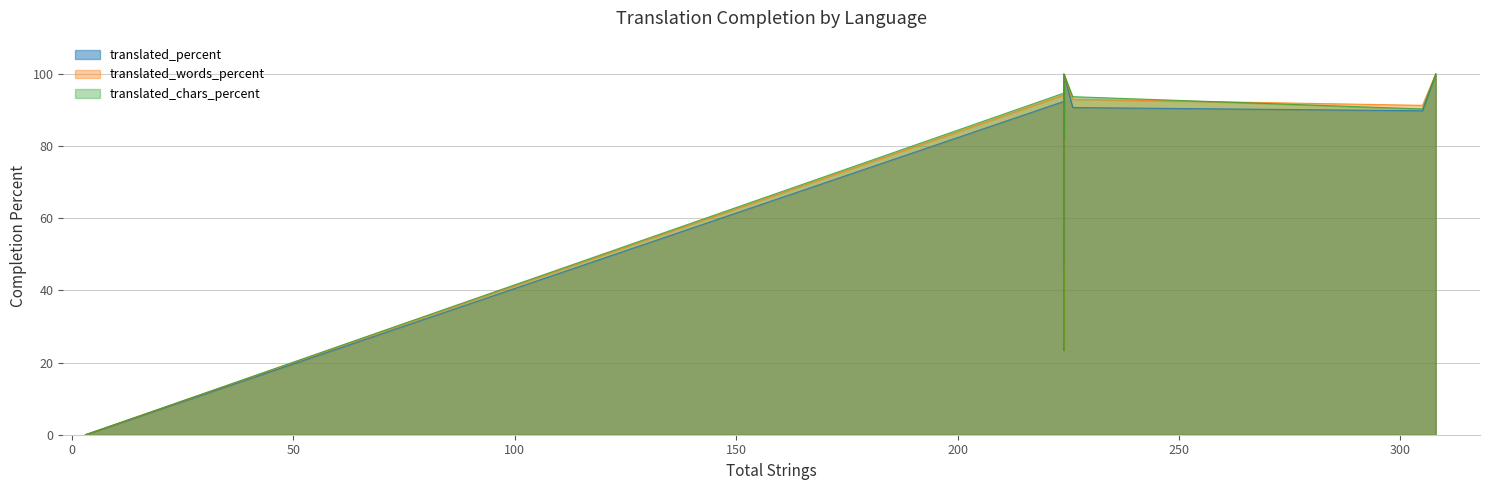

Reading left to right, transcribe all the data shown in this chart.

translated_percent: Arabic=92.4	Basque=94.1	Belarusian=0.0	Bulgarian=81.6	Catalan=92.4	Chinese (Simplified)=97.3	Chinese (Traditional)=90.7	Croatian=97.3	Czech=95.5	Danish=81.6	Dutch=95.5	English=100.0	Esperanto=85.7	Estonian=95.0	Finnish=95.0	French=97.3	French (Belgium)=0.0	Georgian=47.3	German=100.0	Greek=89.8
translated_words_percent: Arabic=94.2	Basque=96.1	Belarusian=0.0	Bulgarian=80.6	Catalan=94.2	Chinese (Simplified)=97.5	Chinese (Traditional)=93.0	Croatian=98.0	Czech=96.4	Danish=80.6	Dutch=96.4	English=100.0	Esperanto=83.6	Estonian=96.1	Finnish=96.3	French=98.0	French (Belgium)=0.0	Georgian=23.8	German=100.0	Greek=91.3
translated_chars_percent: Arabic=94.7	Basque=96.2	Belarusian=0.0	Bulgarian=82.0	Catalan=94.7	Chinese (Simplified)=97.6	Chinese (Traditional)=93.7	Croatian=97.9	Czech=96.6	Danish=82.0	Dutch=96.6	English=100.0	Esperanto=84.7	Estonian=96.3	Finnish=96.5	French=97.9	French (Belgium)=0.0	Georgian=23.4	German=100.0	Greek=90.3